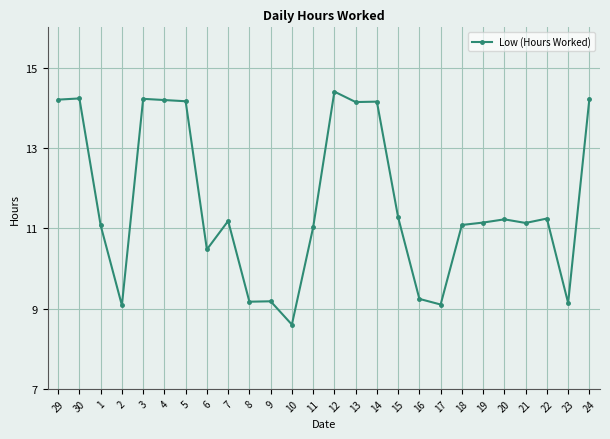

Approximately how many times larger is the value at 11 compared to 4?

0.8